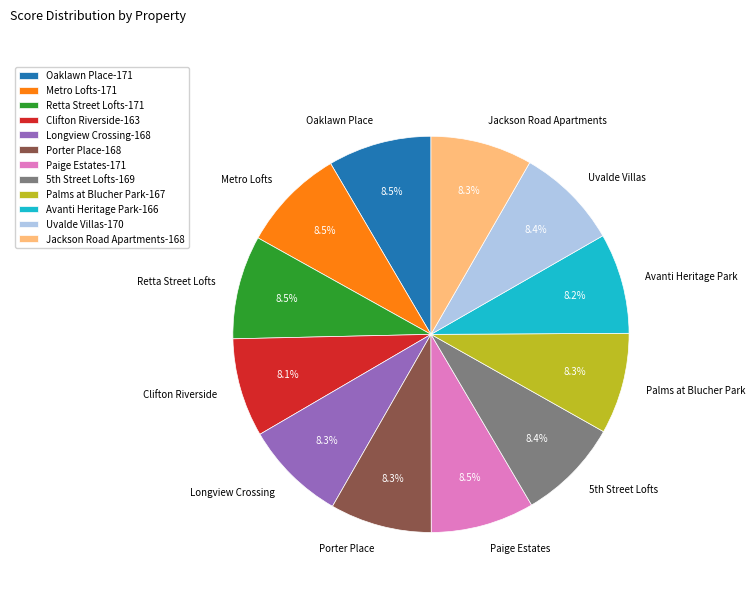

Is the sum of Longview Crossing and Palms at Blucher Park greater than half?

No